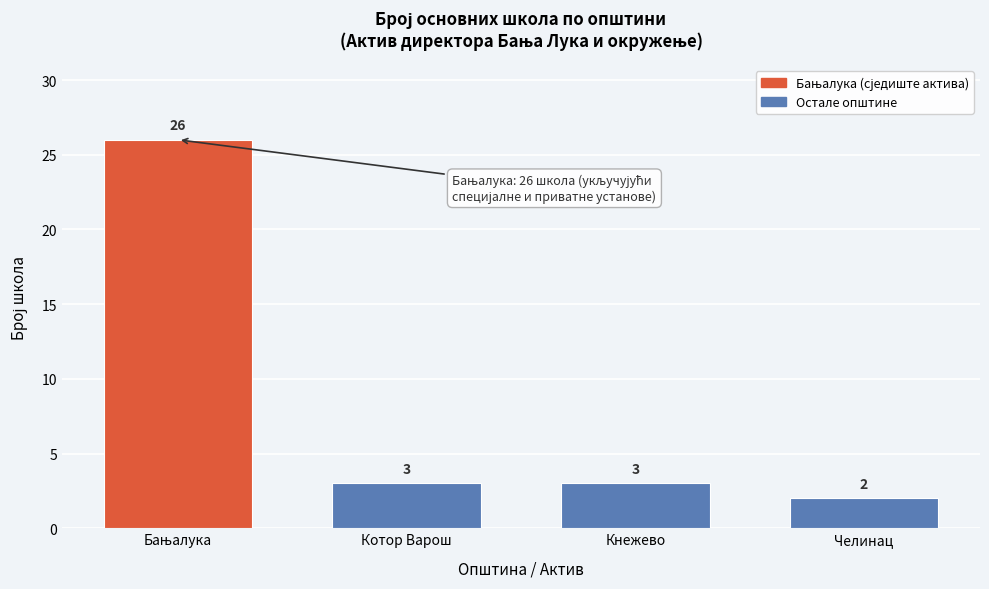

Reading left to right, list all the values displayed in this chart.

26	3	3	2